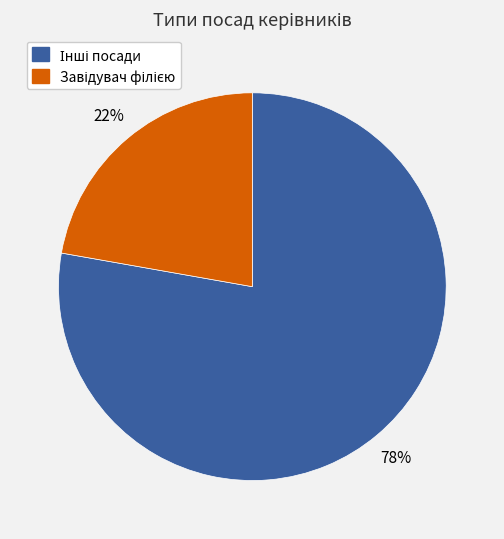

Is there any slice that represents more than half of the pie?

Yes